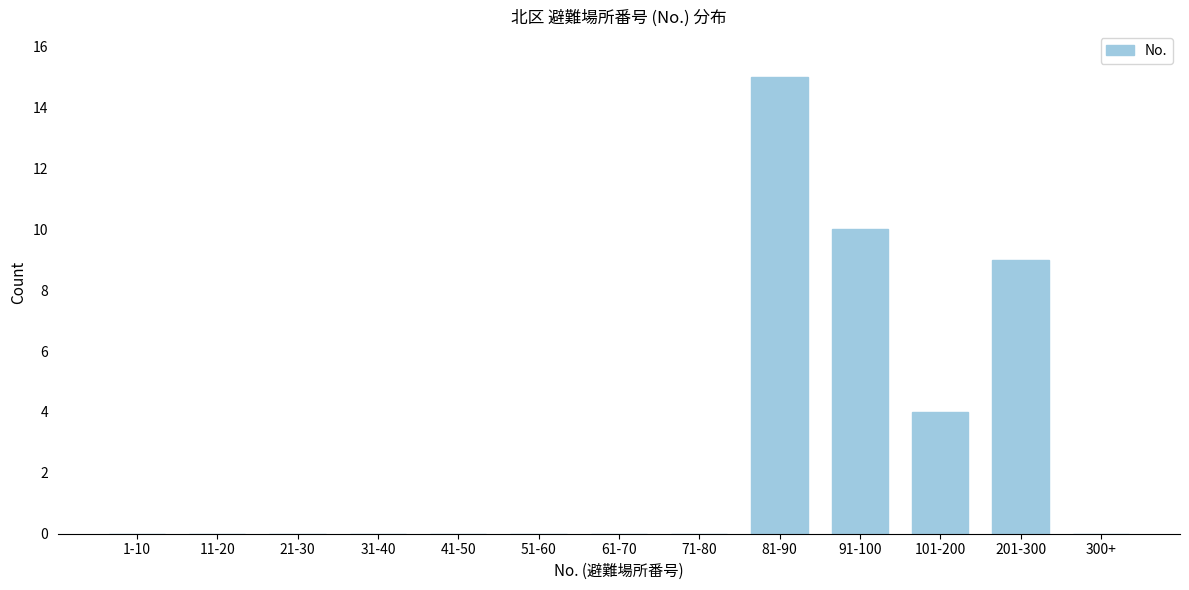

Reading left to right, list all the values displayed in this chart.

1-10=0	11-20=0	21-30=0	31-40=0	41-50=0	51-60=0	61-70=0	71-80=0	81-90=15	91-100=10	101-200=4	201-300=9	300+=0